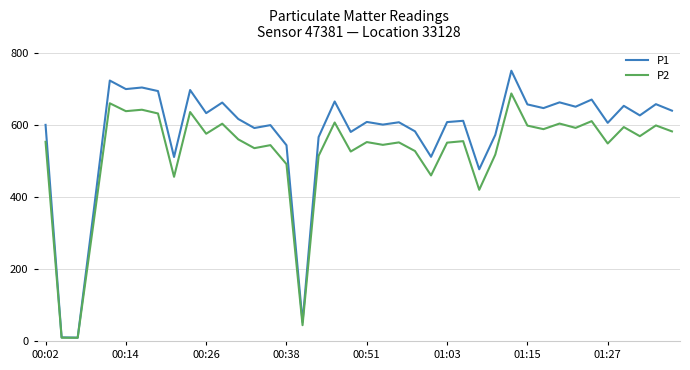

List the series in order of their overall mean, highest first.

P1, P2